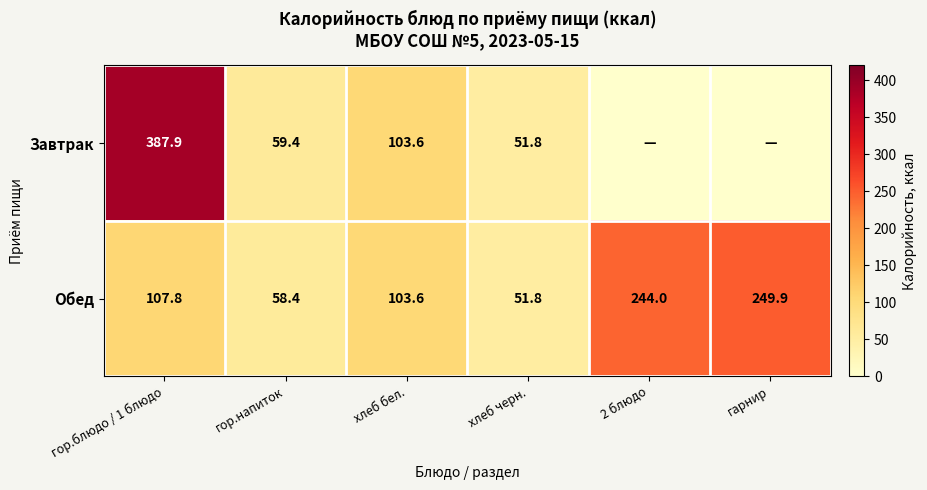

What is the difference between the second highest and minimum values in the Обед series?

192.2